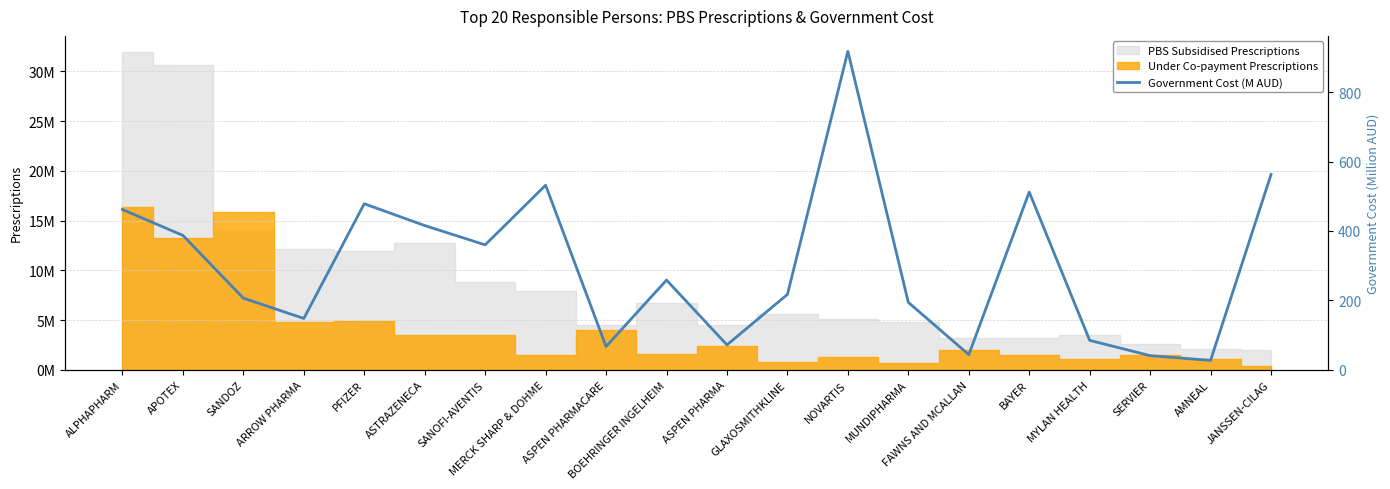

The chart shows a value of 278.4 at MUNDIPHARMA. True or false?

False